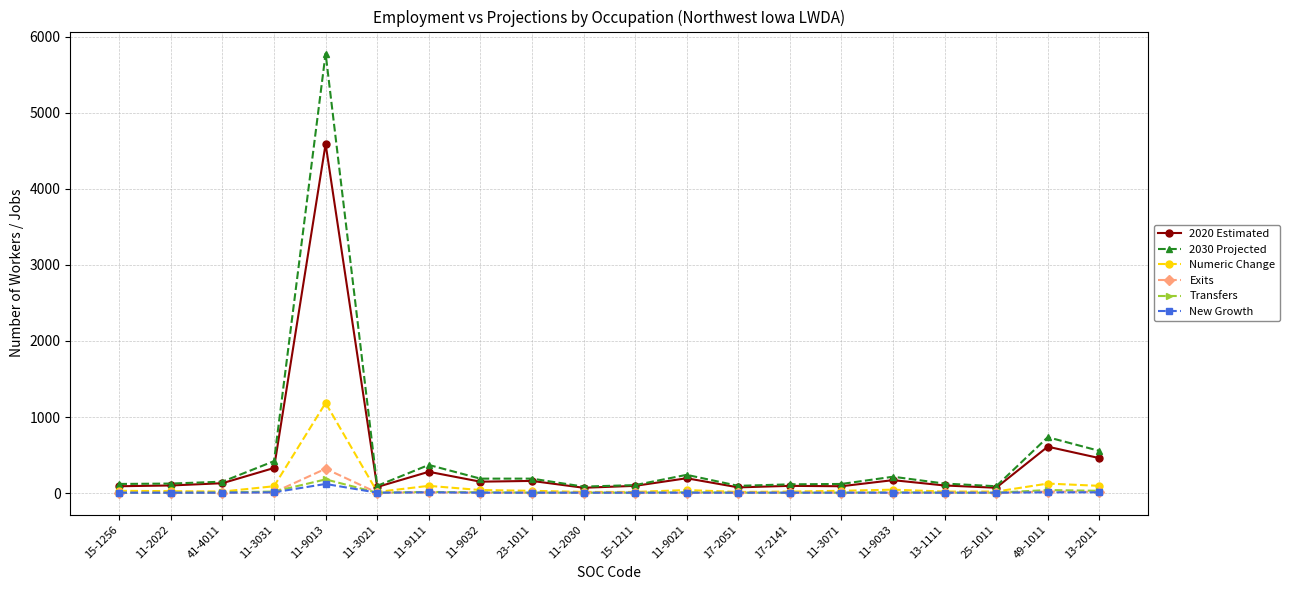

What is the label of the 7th point from the right?

17-2141